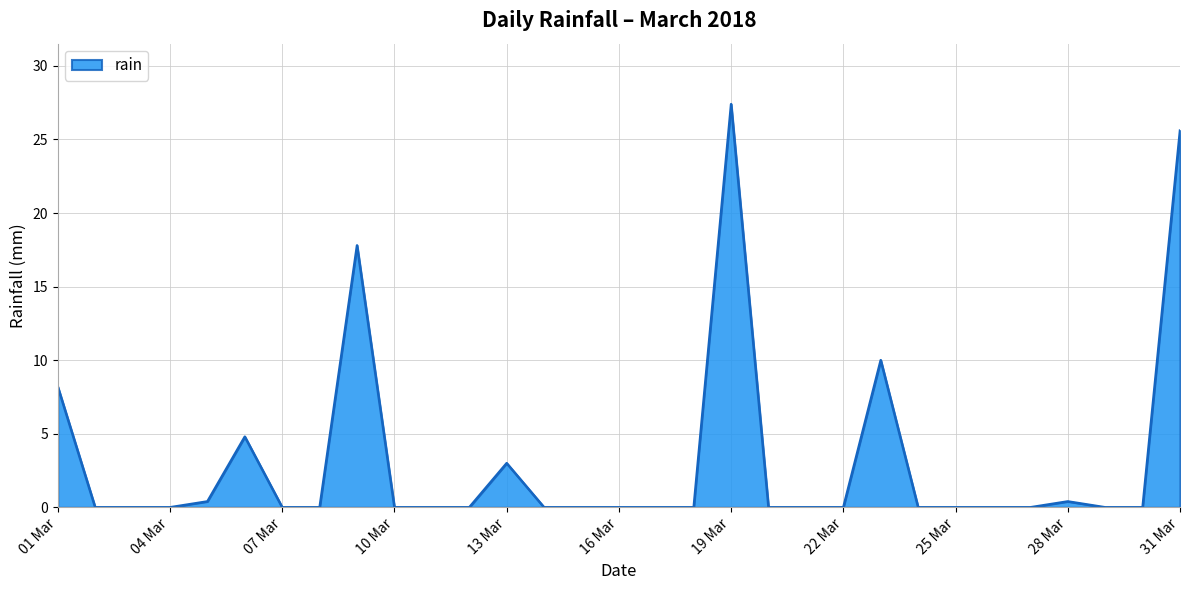

What is the maximum value shown in the chart?

27.4